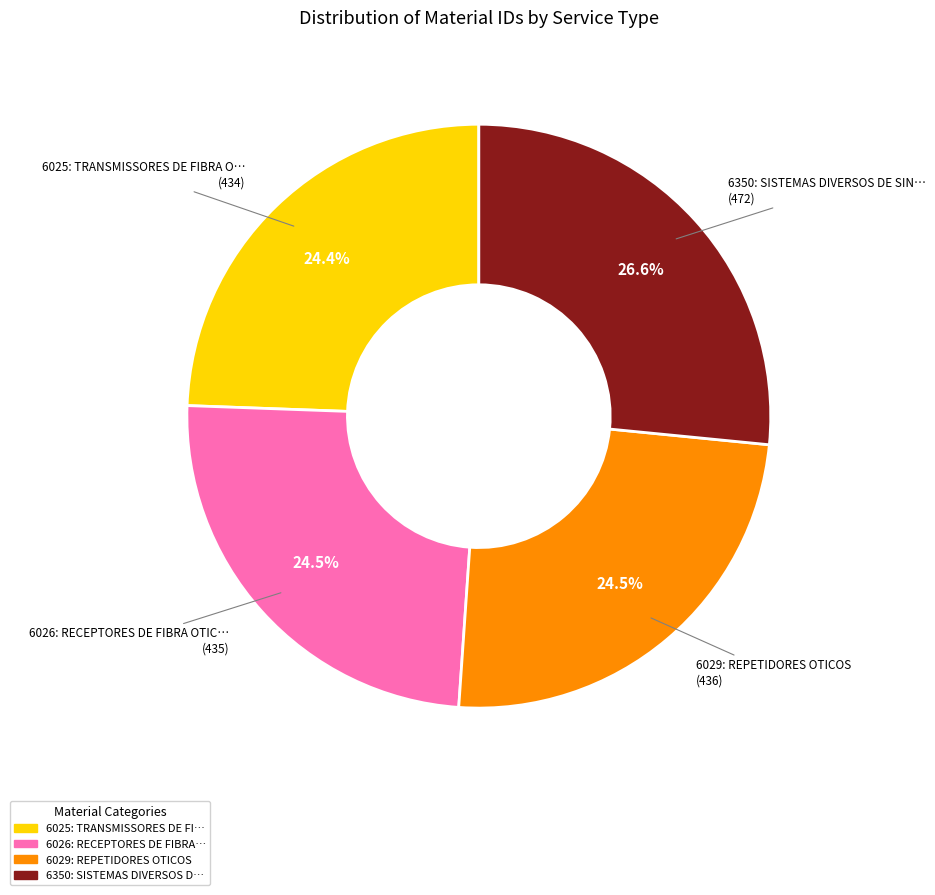

To the nearest percent, what is the difference between the largest and smallest slice percentages?

2%